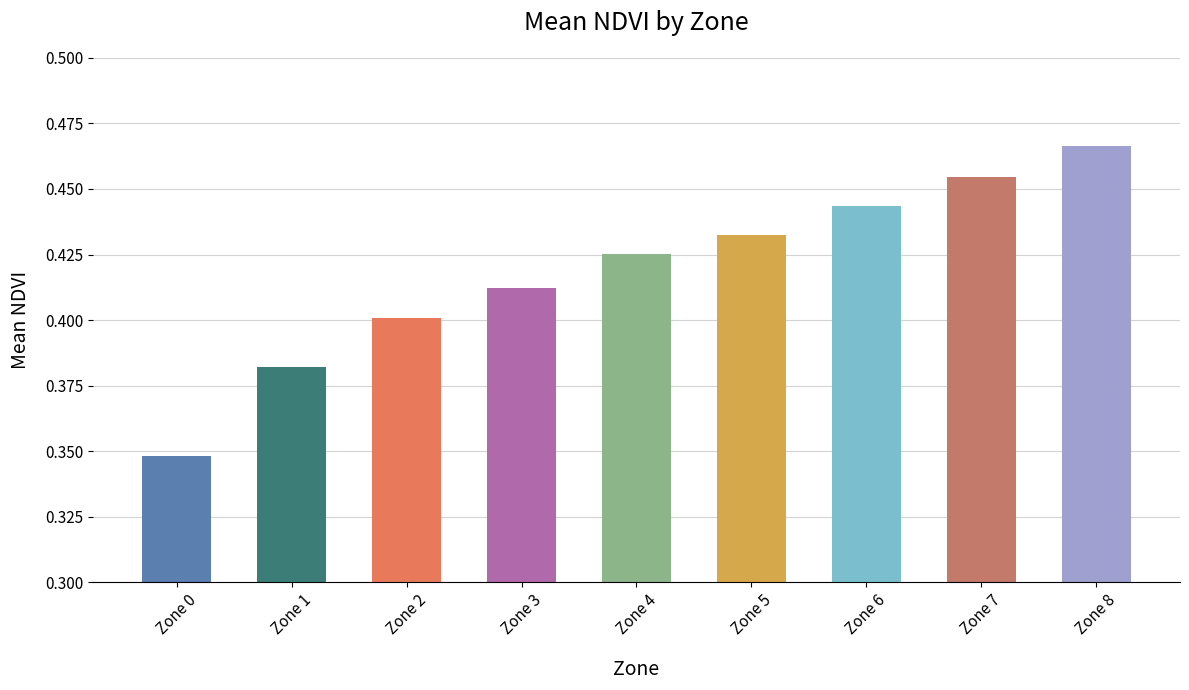

List the labels in order of value, smallest first.

Zone 0, Zone 1, Zone 2, Zone 3, Zone 4, Zone 5, Zone 6, Zone 7, Zone 8